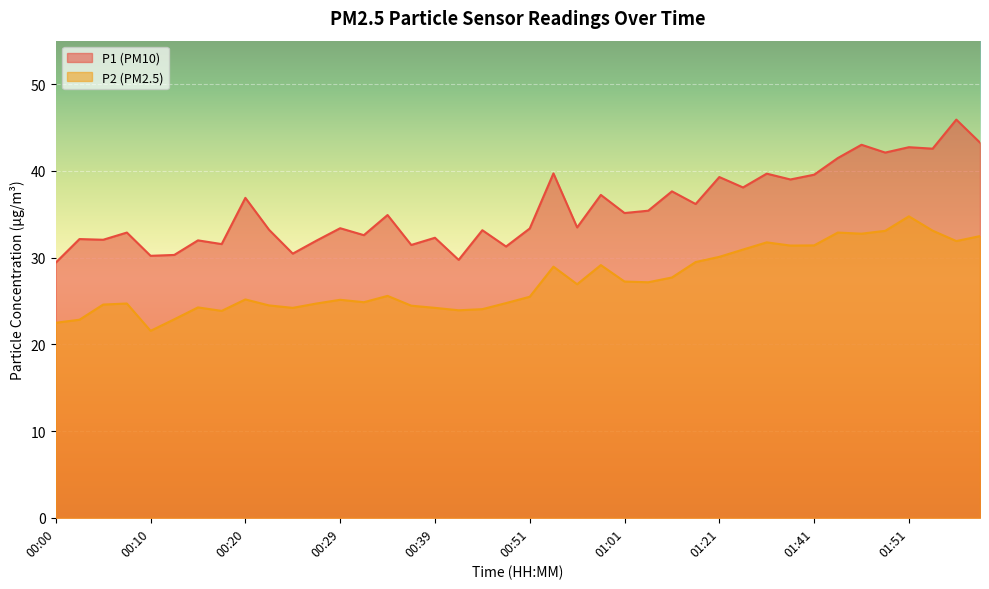

At 00:20, list the series in order from smallest to largest.

P2 (PM2.5), P1 (PM10)